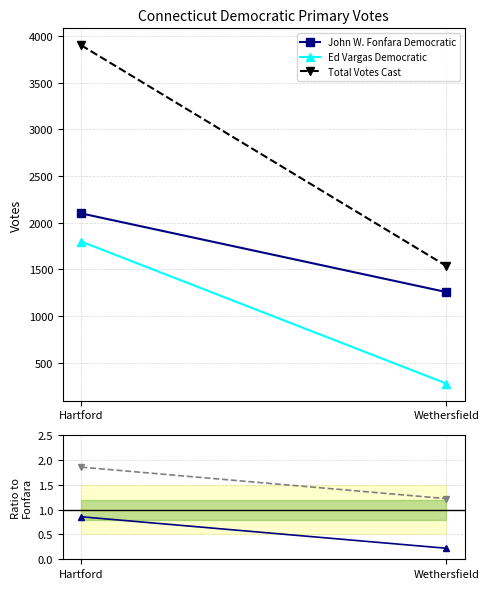

Reading left to right, transcribe all the data shown in this chart.

John W. Fonfara Democratic: Hartford=2100.0	Wethersfield=1258.0
Ed Vargas Democratic: Hartford=1799.0	Wethersfield=279.0
Total Votes Cast: Hartford=3899.0	Wethersfield=1537.0
Ed Vargas / Fonfara: Hartford=0.9	Wethersfield=0.2
Total / Fonfara: Hartford=1.9	Wethersfield=1.2